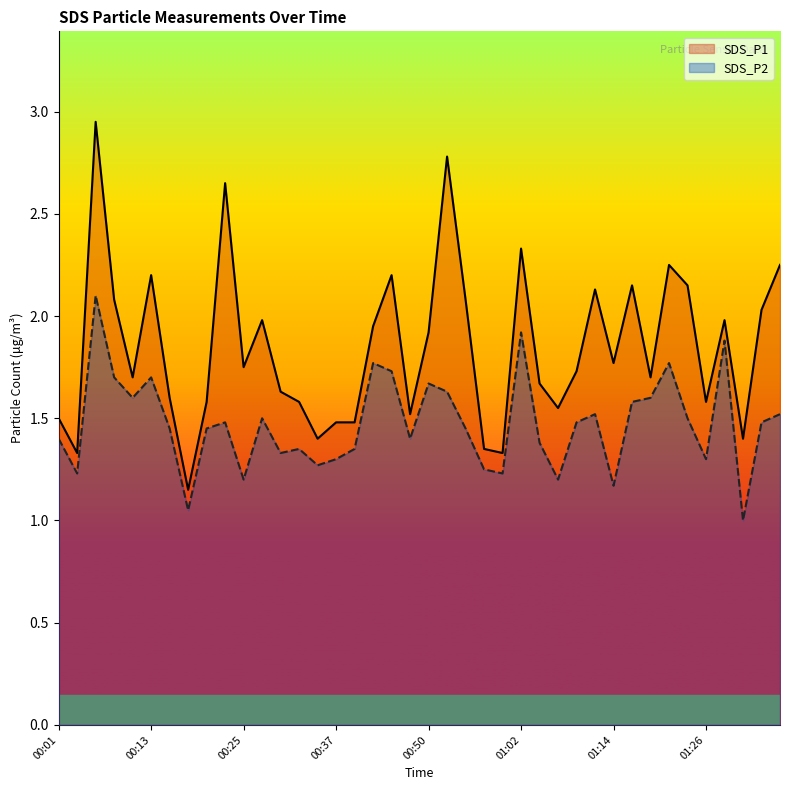

What is the label of the 17th point from the left?

00:40